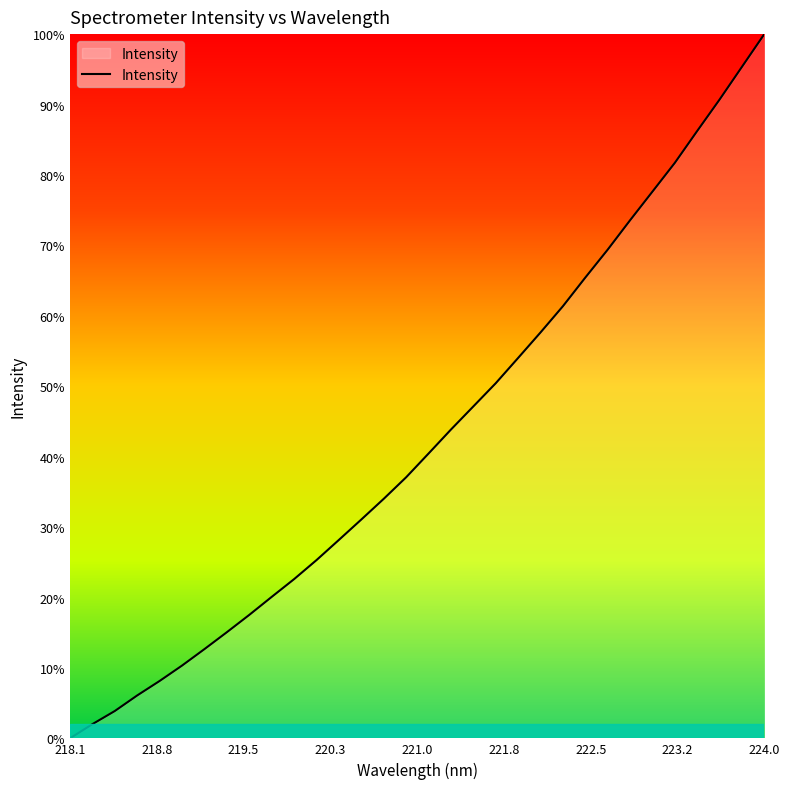

Reading right to left, extract all data points from this chart.

4468.8	4356.4	4243.9	4136.0	4026.6	3927.8	3829.3	3728.4	3632.4	3534.2	3444.1	3356.5	3269.6	3190.0	3110.5	3028.2	2946.6	2872.6	2801.6	2731.6	2662.2	2596.8	2535.8	2474.0	2414.5	2356.4	2299.9	2247.0	2197.2	2143.7	2098.6	2049.8